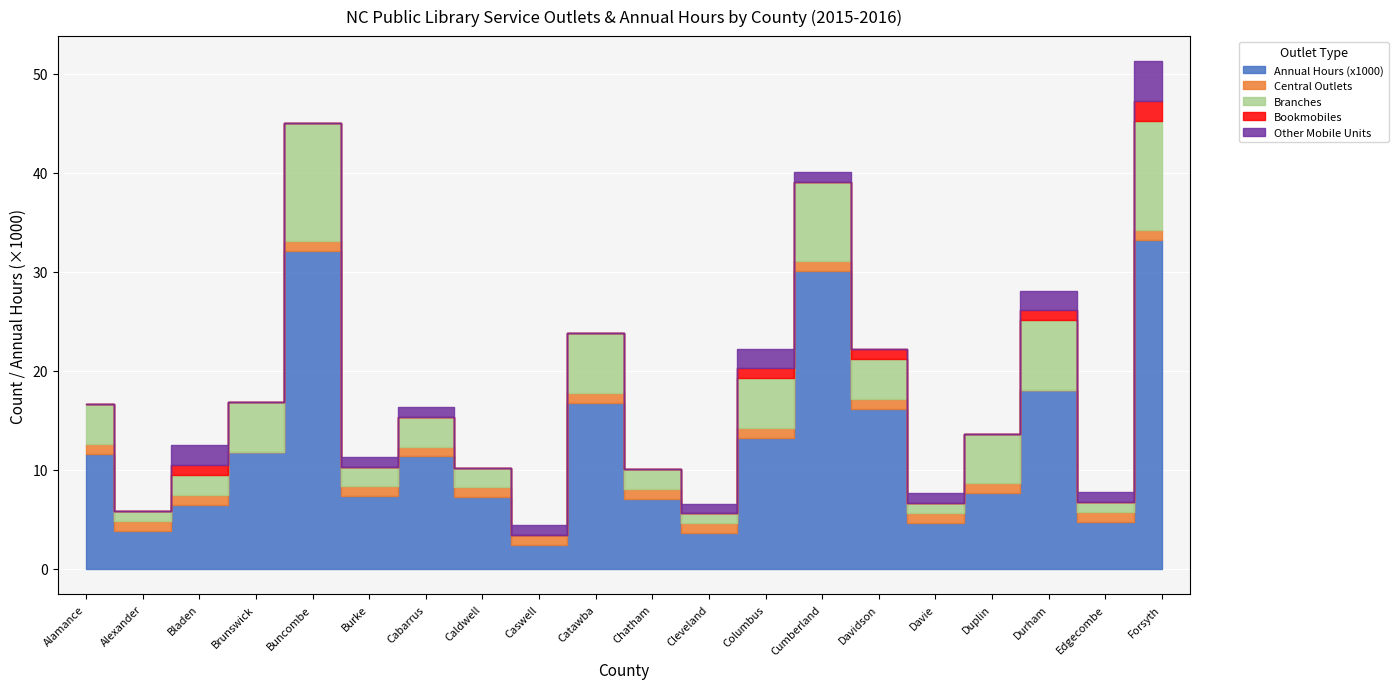

Which series has the widest spread of values?

Annual Hours